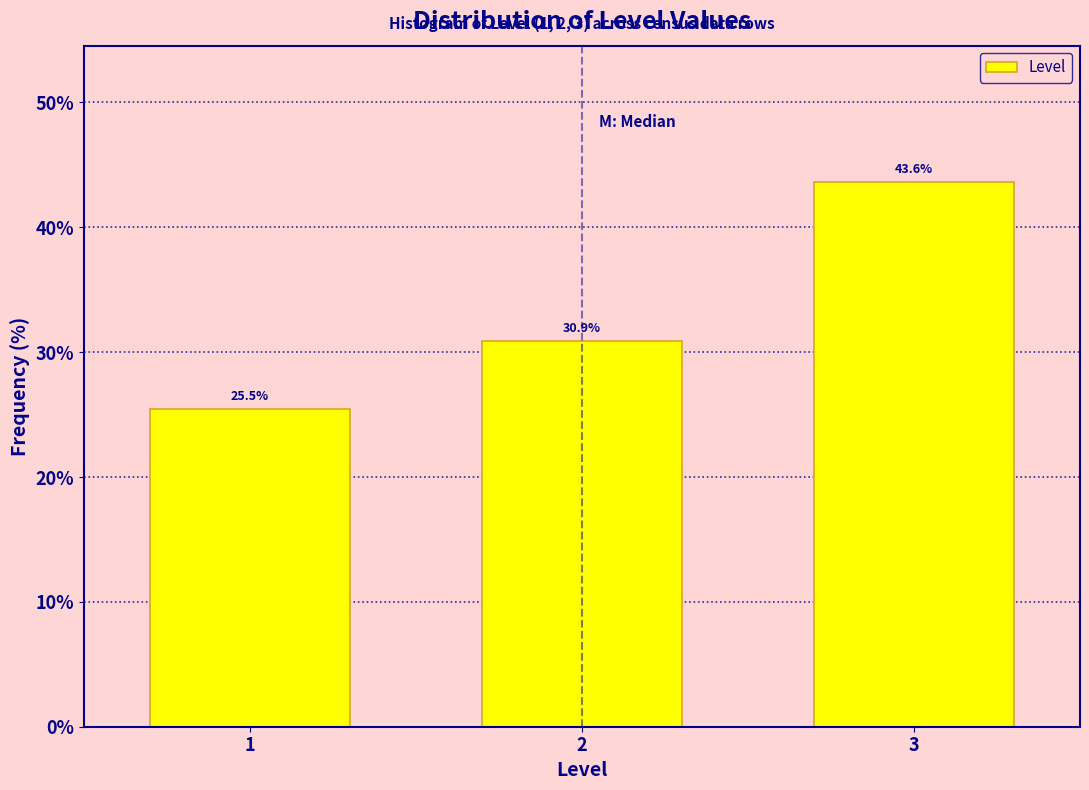

Reading right to left, extract all data points from this chart.

3=43.6	2=30.9	1=25.5